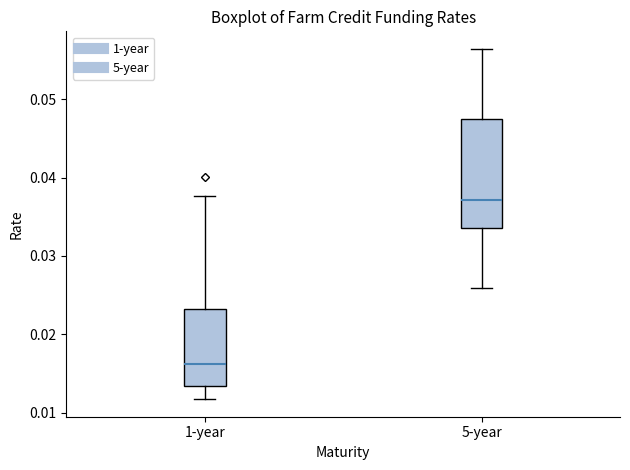

Reading left to right, read every box against the y-axis: the position of its median line, the range the box covers, and the ends of its whiskers. The values are not printed on the chart, so give them approximately, as read against the axis.

1-year: median 0.016, box 0.013 to 0.023, whiskers 0.012 to 0.038
5-year: median 0.037, box 0.034 to 0.047, whiskers 0.026 to 0.056